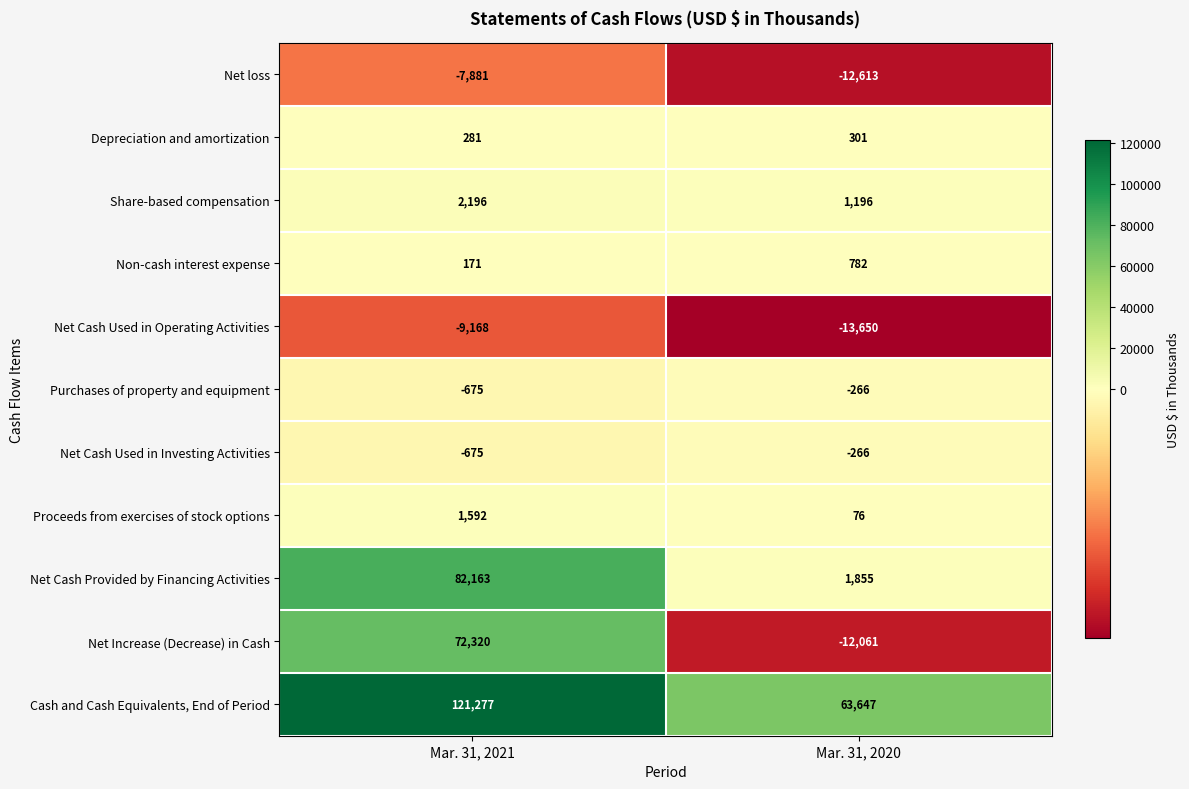

Reading left to right, list all the values displayed in this chart.

Net loss: Mar. 31, 2021=-7881	Mar. 31, 2020=-12613
Depreciation and amortization: Mar. 31, 2021=281	Mar. 31, 2020=301
Share-based compensation: Mar. 31, 2021=2196	Mar. 31, 2020=1196
Non-cash interest expense: Mar. 31, 2021=171	Mar. 31, 2020=782
Net Cash Used in Operating Activities: Mar. 31, 2021=-9168	Mar. 31, 2020=-13650
Purchases of property and equipment: Mar. 31, 2021=-675	Mar. 31, 2020=-266
Net Cash Used in Investing Activities: Mar. 31, 2021=-675	Mar. 31, 2020=-266
Proceeds from exercises of stock options: Mar. 31, 2021=1592	Mar. 31, 2020=76
Net Cash Provided by Financing Activities: Mar. 31, 2021=82163	Mar. 31, 2020=1855
Net Increase (Decrease) in Cash: Mar. 31, 2021=72320	Mar. 31, 2020=-12061
Cash and Cash Equivalents, End of Period: Mar. 31, 2021=121277	Mar. 31, 2020=63647